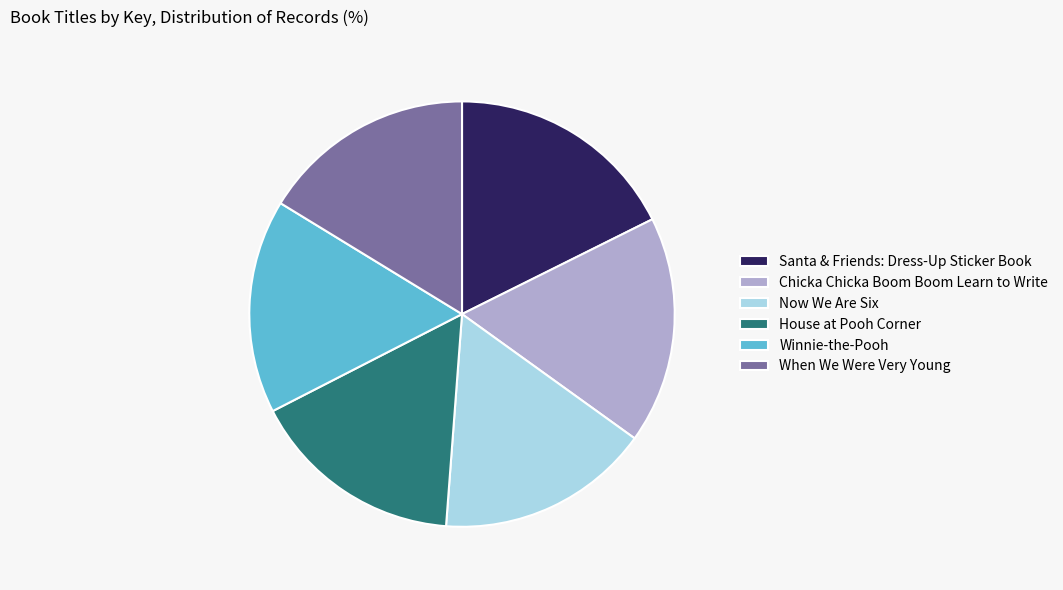

The When We Were Very Young slice represents 10% of the pie. True or false?

False